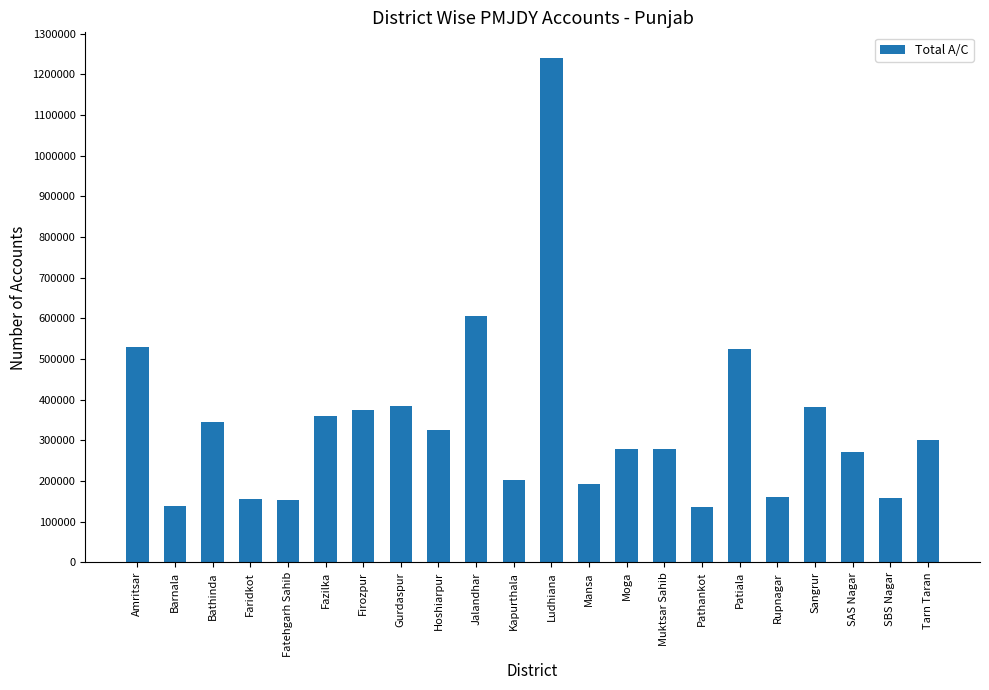

Where is the data nearest to the value 689405?

Jalandhar